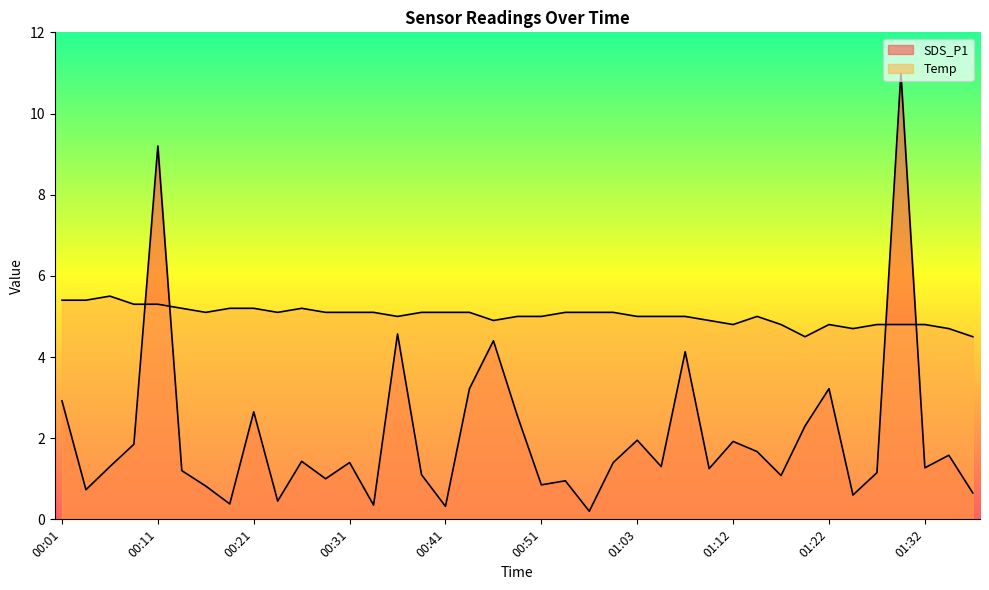

What is the average value of the SDS_P1 series?

2.1